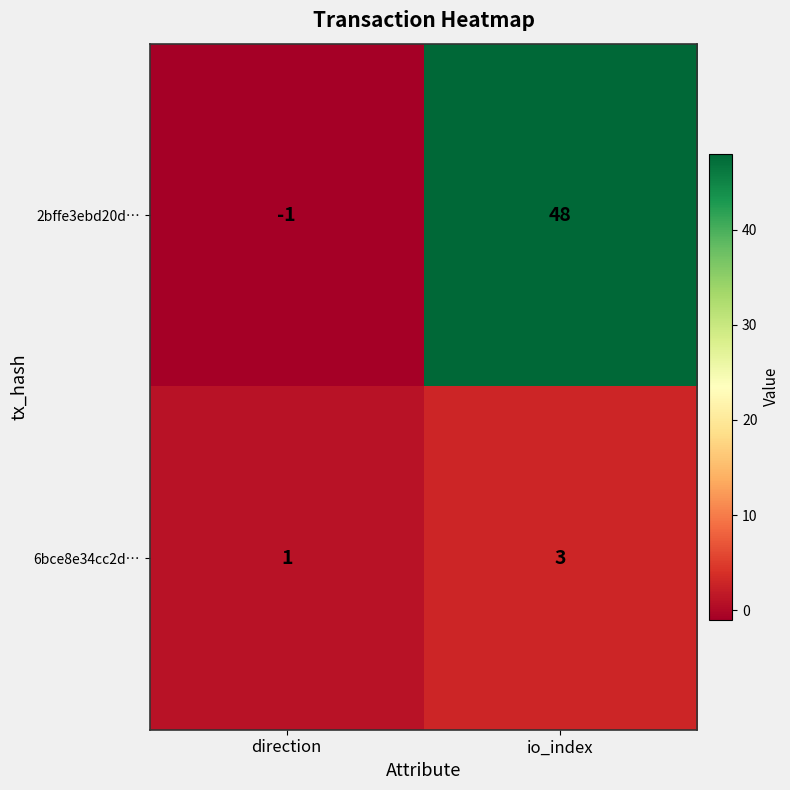

Where is 2bffe3ebd20d… nearest to the value 23?

direction